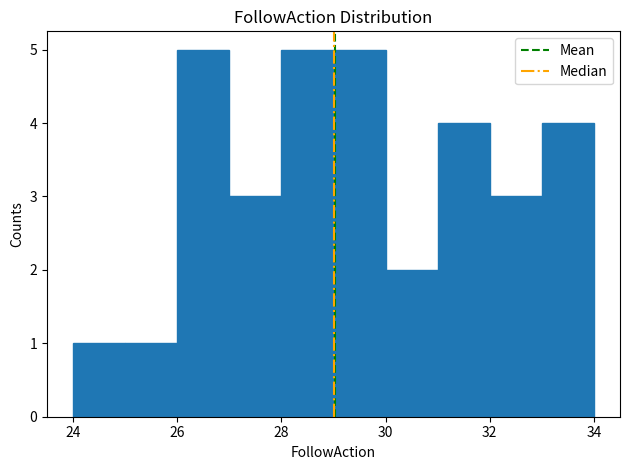

How tall is the bar that spans 28 to 29 on the x-axis? The values are not printed on the chart, so give them approximately, as read against the axis.

5